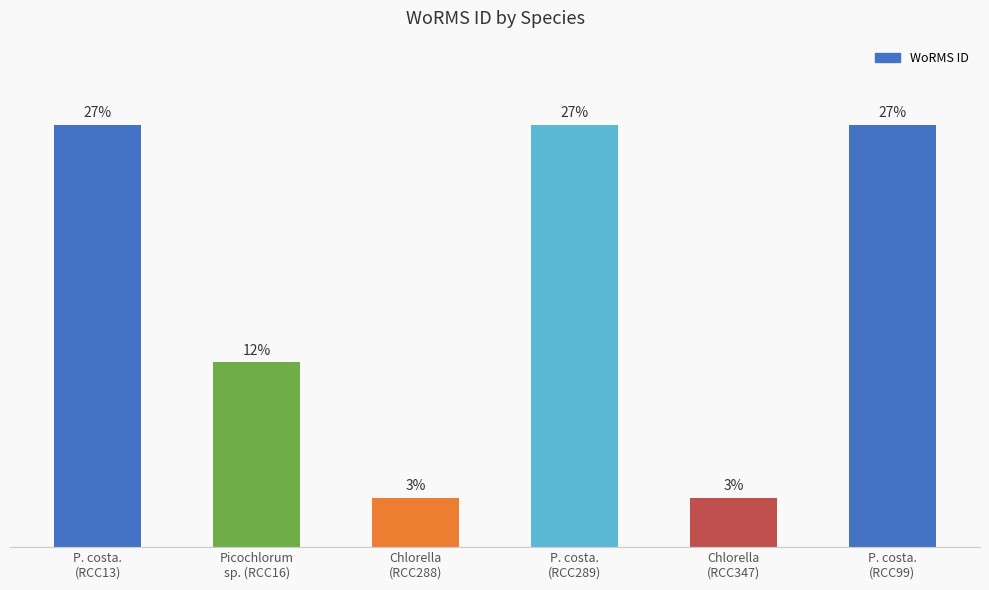

Rank the categories by value from highest to lowest.

P. costa.
(RCC13), P. costa.
(RCC289), P. costa.
(RCC99), Picochlorum
sp. (RCC16), Chlorella
(RCC288), Chlorella
(RCC347)